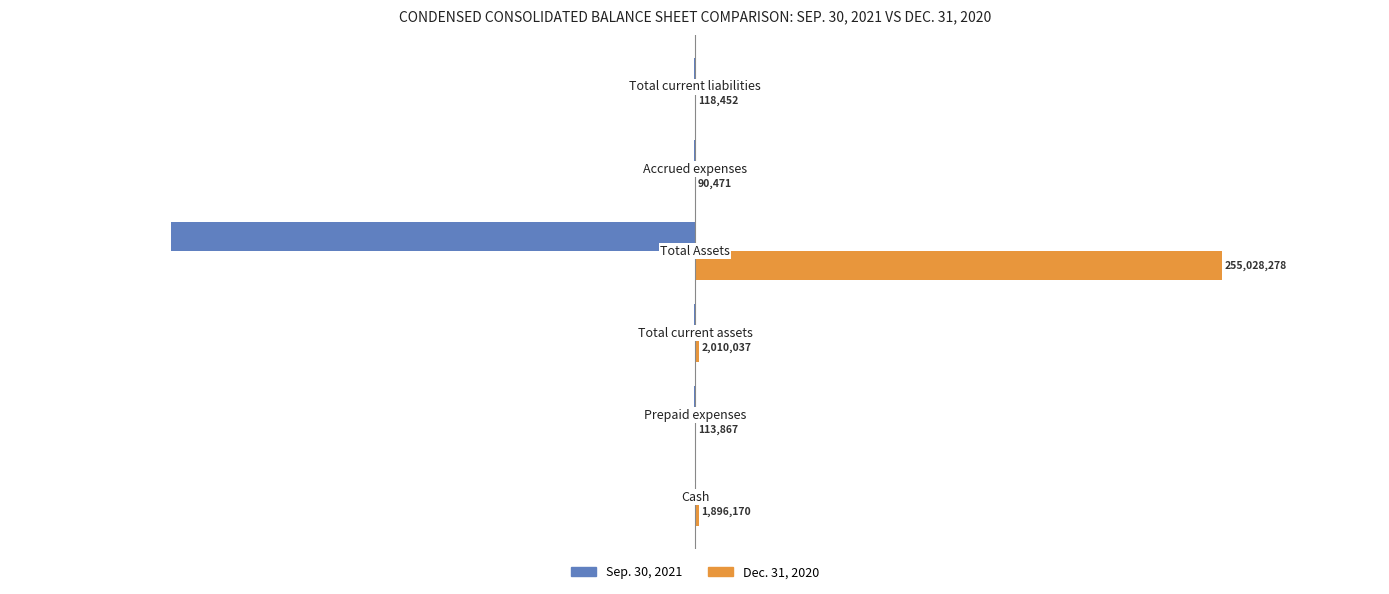

What is the maximum value for Sep. 30, 2021?

-13955